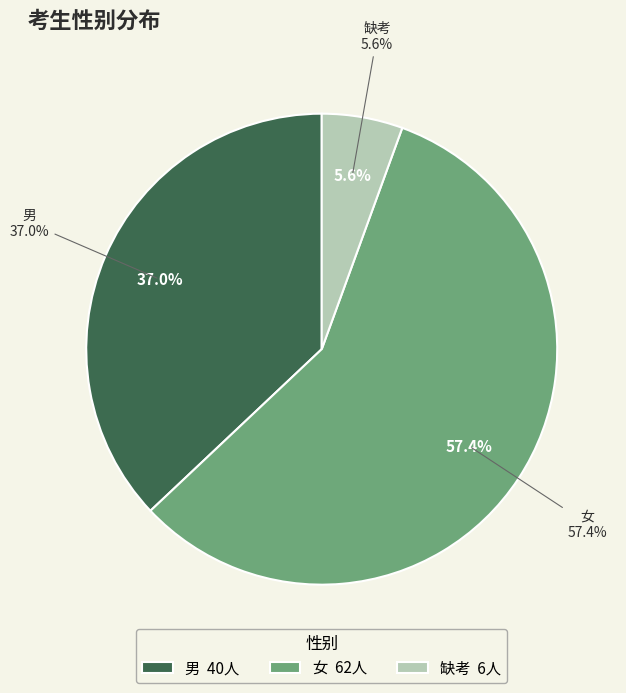

The 缺考 slice represents 13% of the pie. True or false?

False